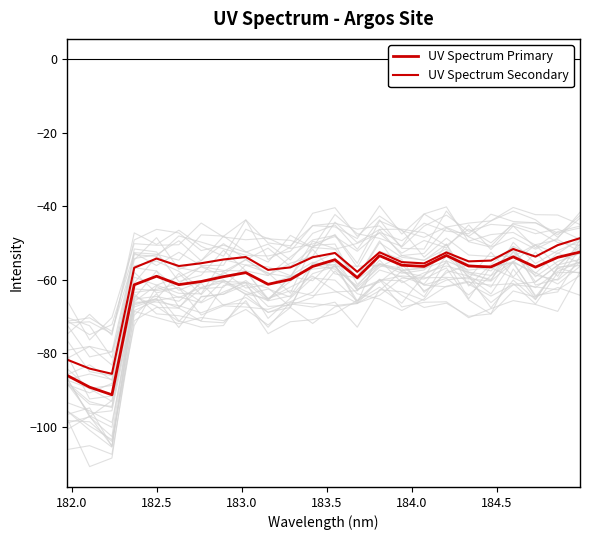

What is the value of the UV Spectrum Primary point at the 24th from the left?

-52.5